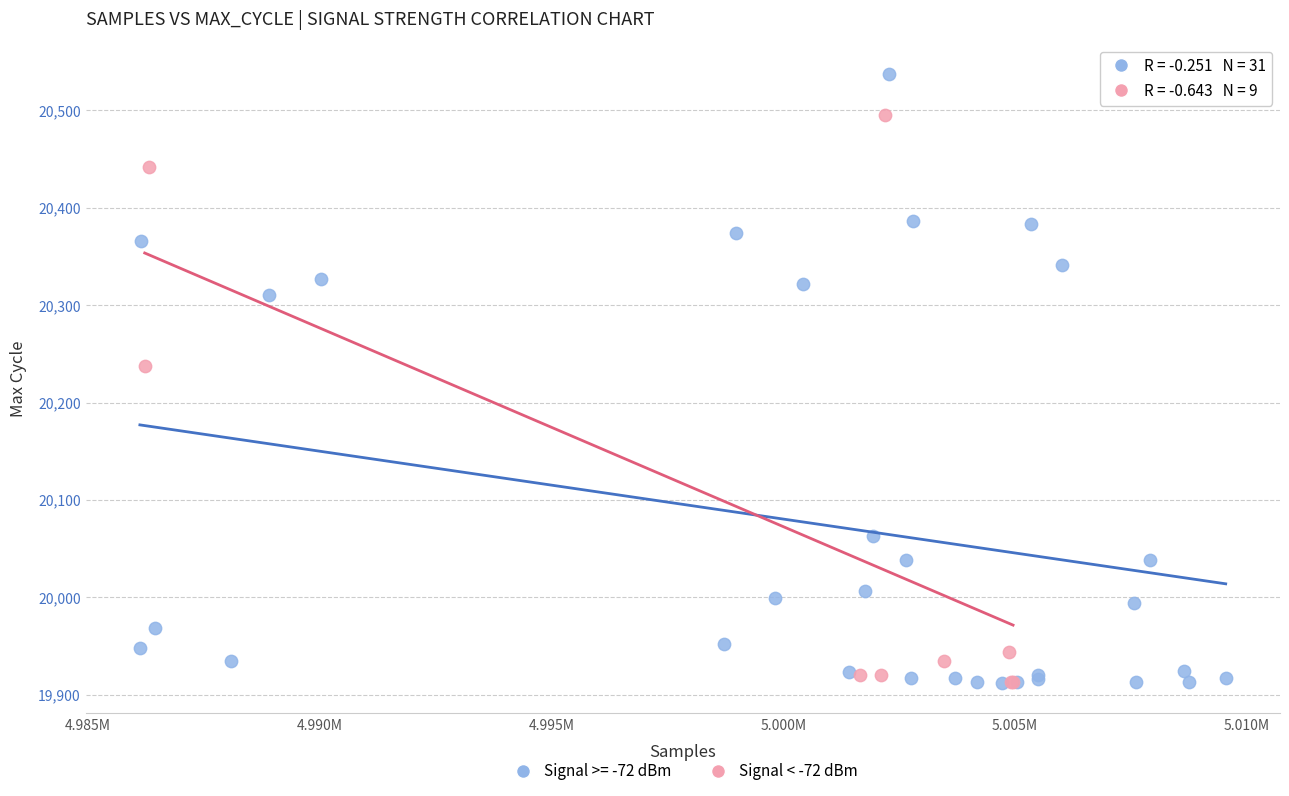

Which series contains the highest Y value?

Signal >= -72 dBm